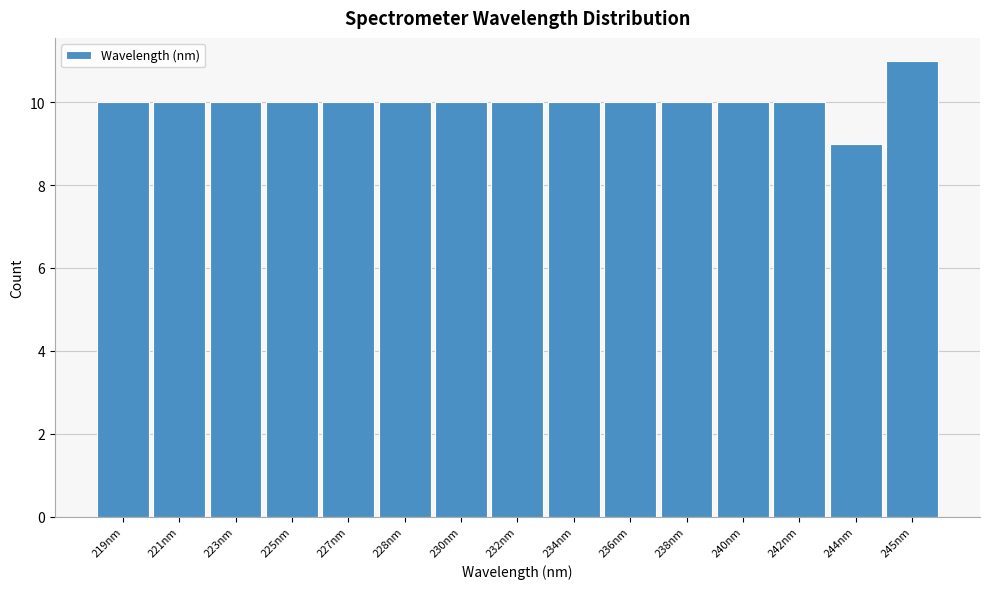

Reading left to right, extract all data points from this chart.

10	10	10	10	10	10	10	10	10	10	10	10	10	9	11